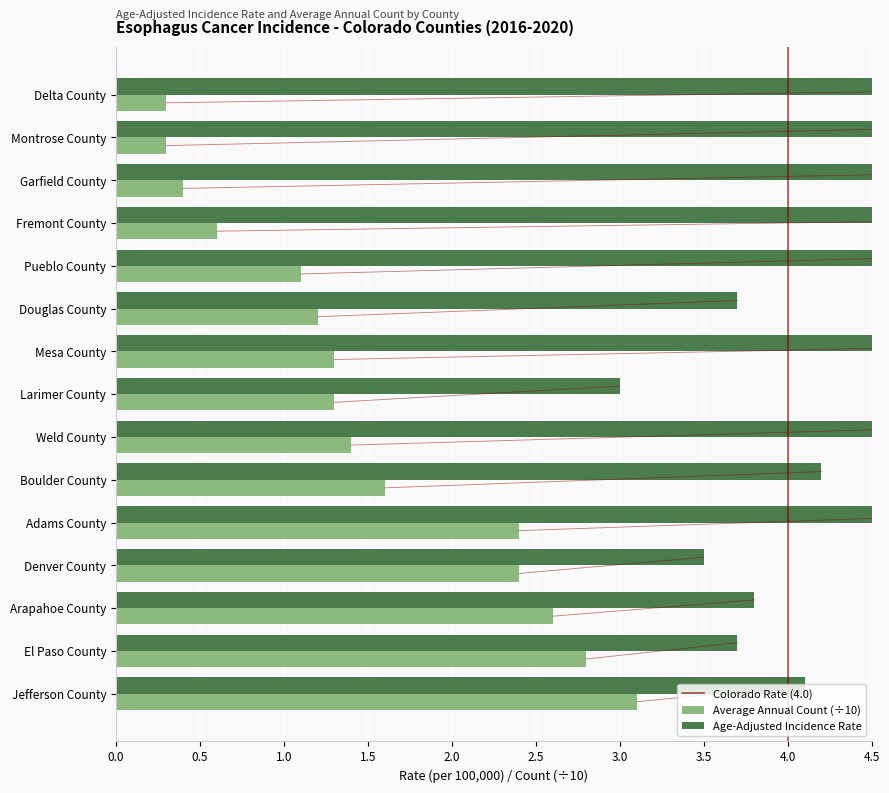

Reading left to right, extract all data points from this chart.

Average Annual Count: Delta County=0.3	Montrose County=0.3	Garfield County=0.4	Fremont County=0.6	Pueblo County=1.1	Douglas County=1.2	Mesa County=1.3	Larimer County=1.3	Weld County=1.4	Boulder County=1.6	Adams County=2.4	Denver County=2.4	Arapahoe County=2.6	El Paso County=2.8	Jefferson County=3.1
Age-Adjusted Incidence Rate: Delta County=6.5	Montrose County=4.5	Garfield County=5.3	Fremont County=7.3	Pueblo County=4.7	Douglas County=3.7	Mesa County=6.0	Larimer County=3.0	Weld County=4.7	Boulder County=4.2	Adams County=5.2	Denver County=3.5	Arapahoe County=3.8	El Paso County=3.7	Jefferson County=4.1